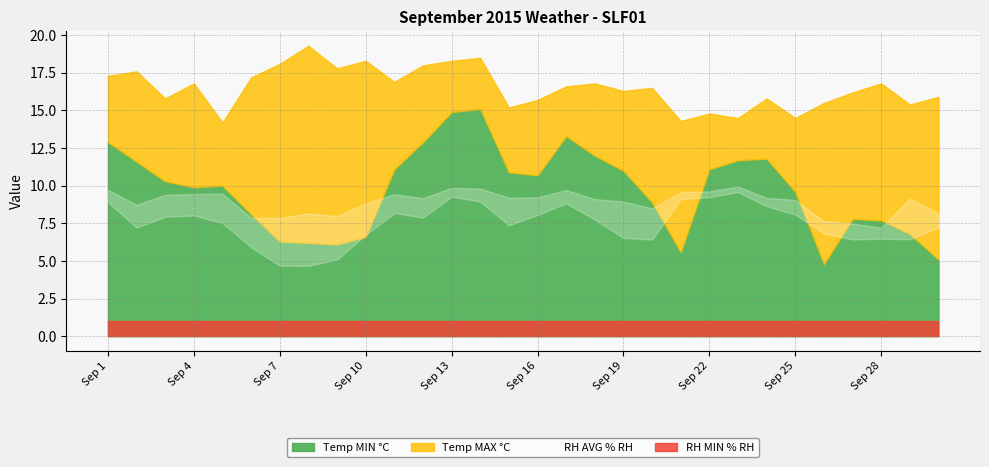

How many lines are shown in the chart?

4